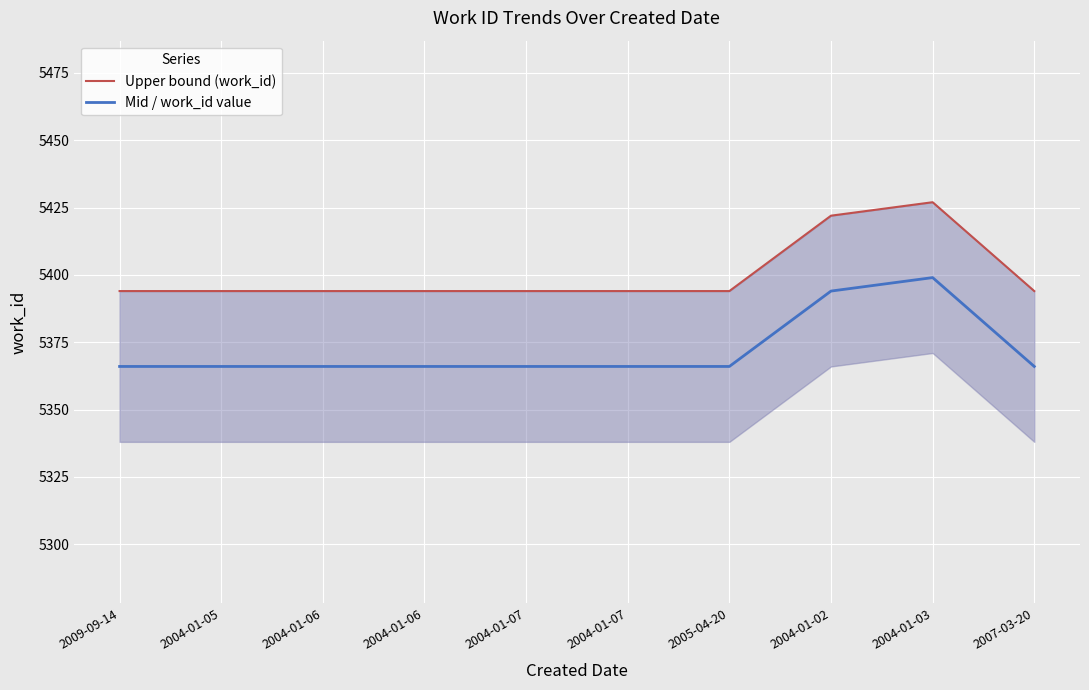

What is the sum of all Mid / work_id value values?

53721